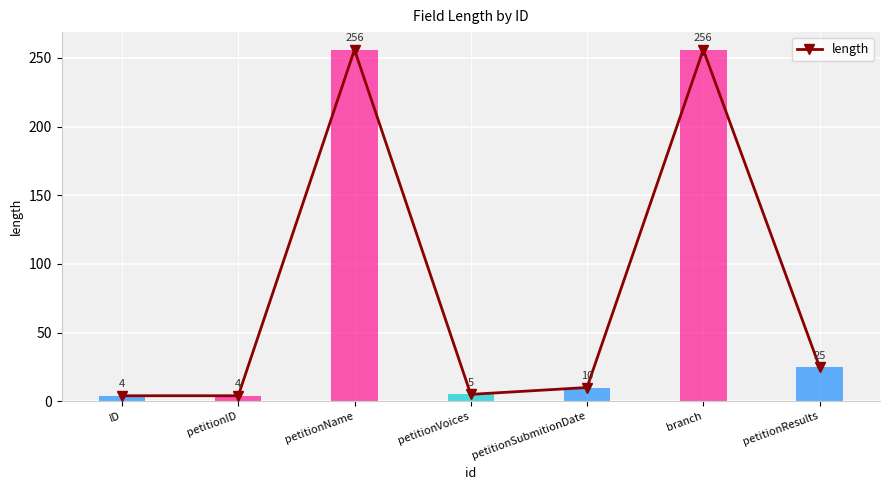

What is the label of the 7th bar from the left?

petitionResults